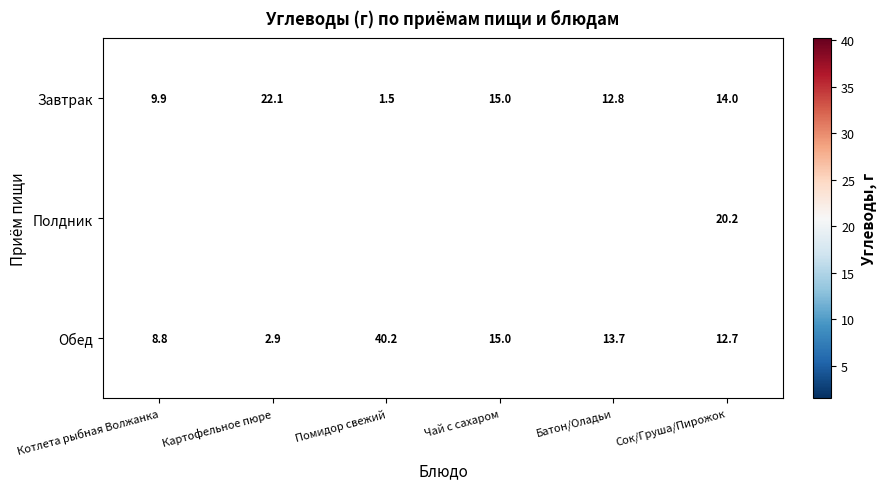

Which category has the lowest value in the Обед series?

Картофельное пюре